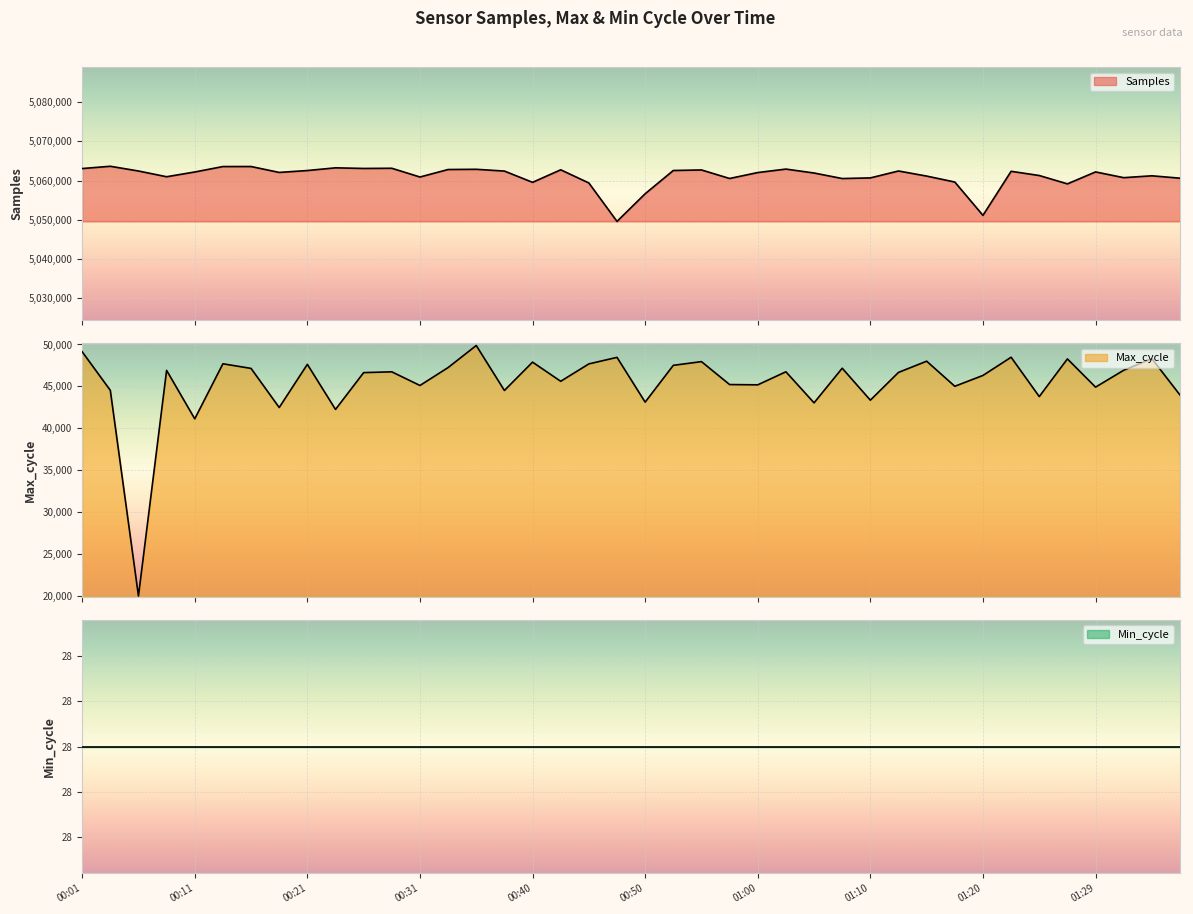

Count the number of categories in the chart.

40